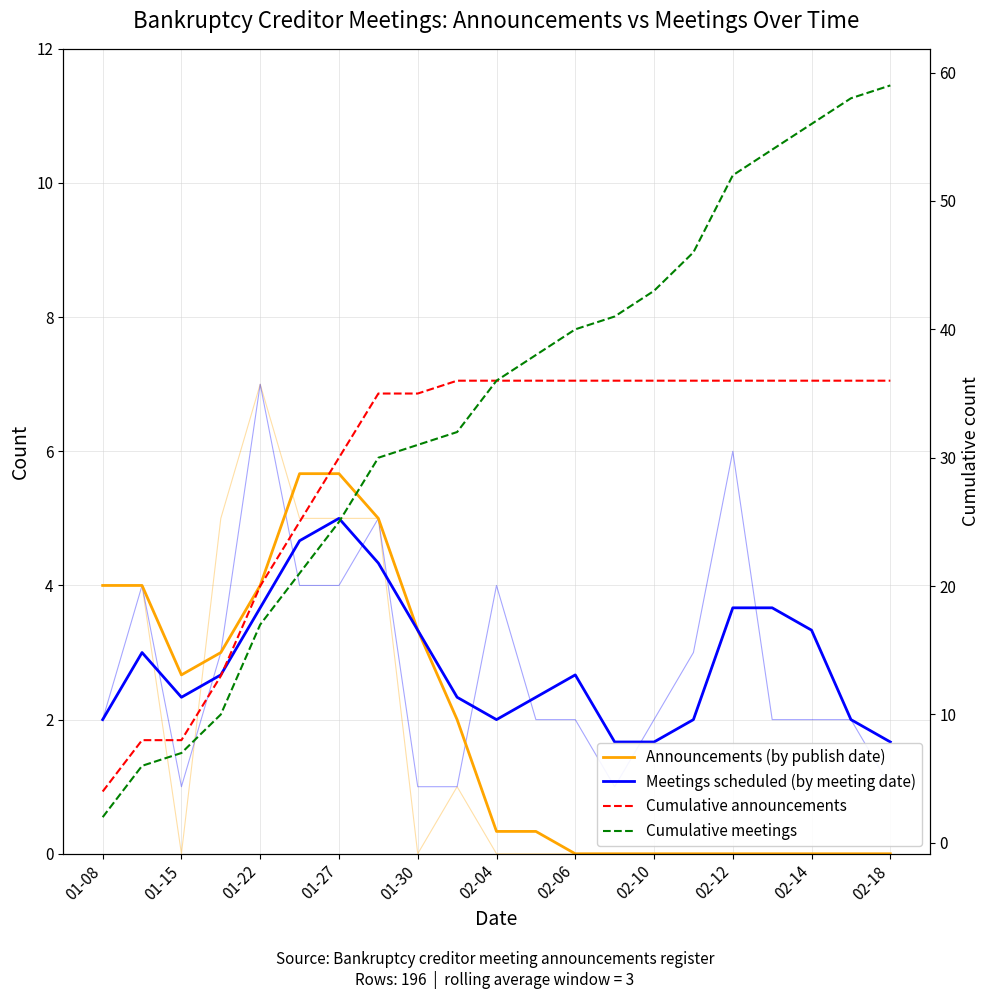

What are all the series names shown in the legend?

Announcements (by publish date), Meetings scheduled (by meeting date), Cumulative announcements, Cumulative meetings